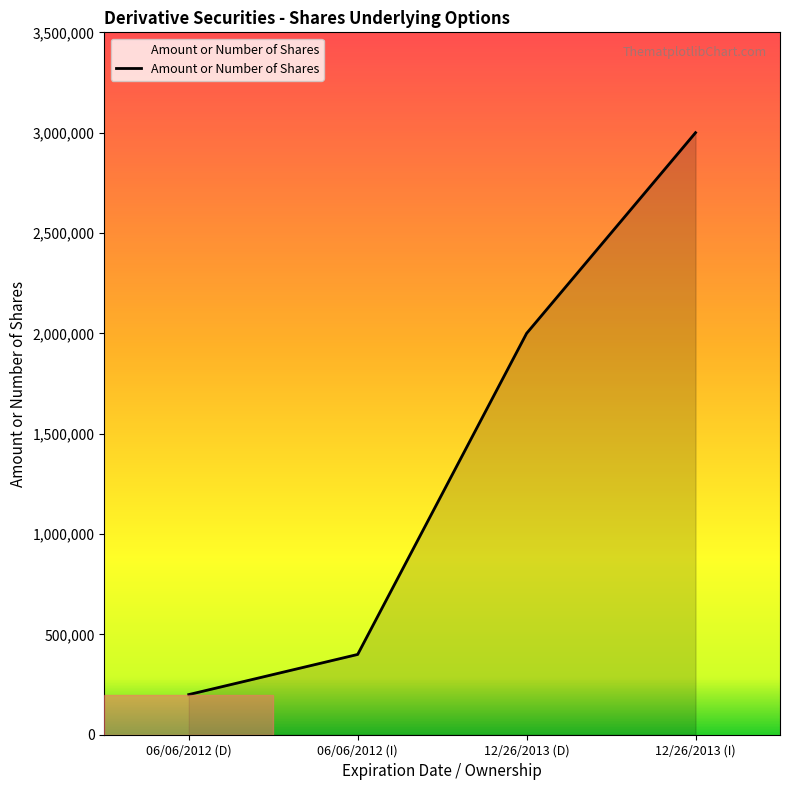

Is it true that the value at 12/26/2013 (D) is 2000000?

True